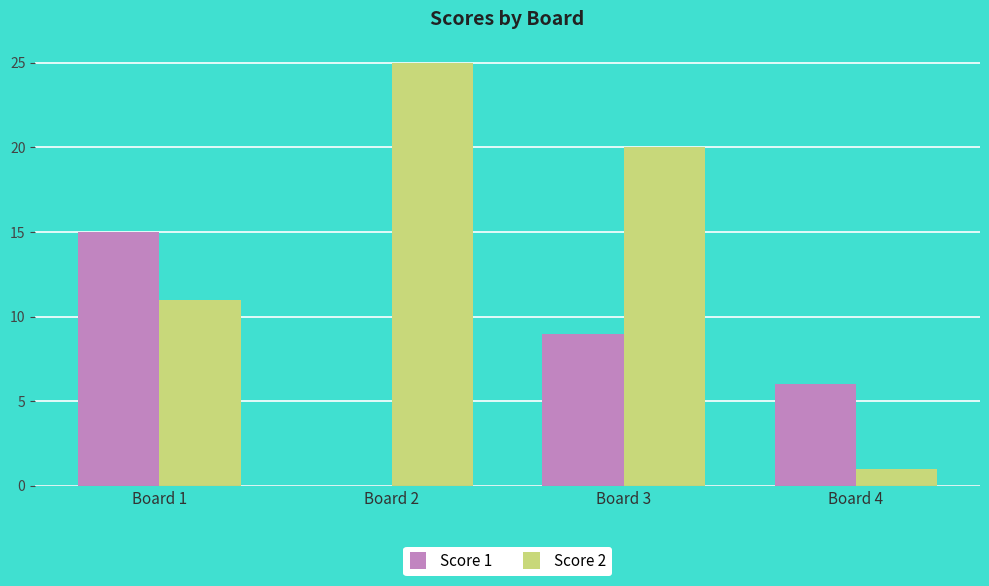

At which category does the chart reach its peak across all series?

Board 2